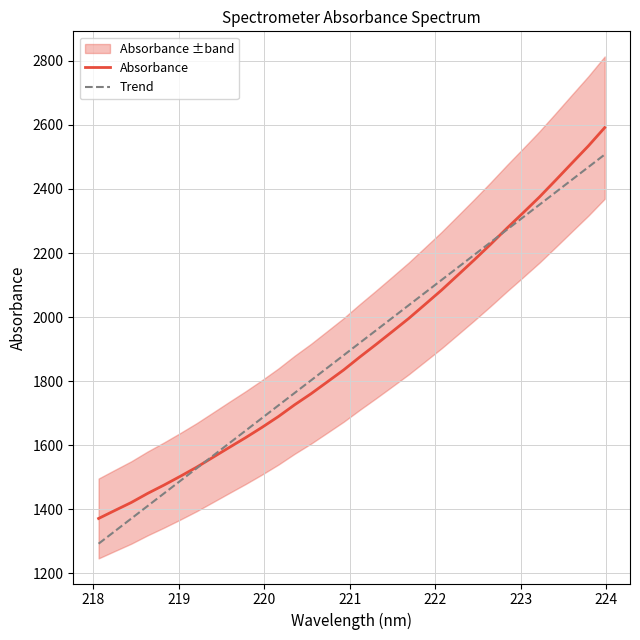

At how many categories does at least one series exceed 1935?

15